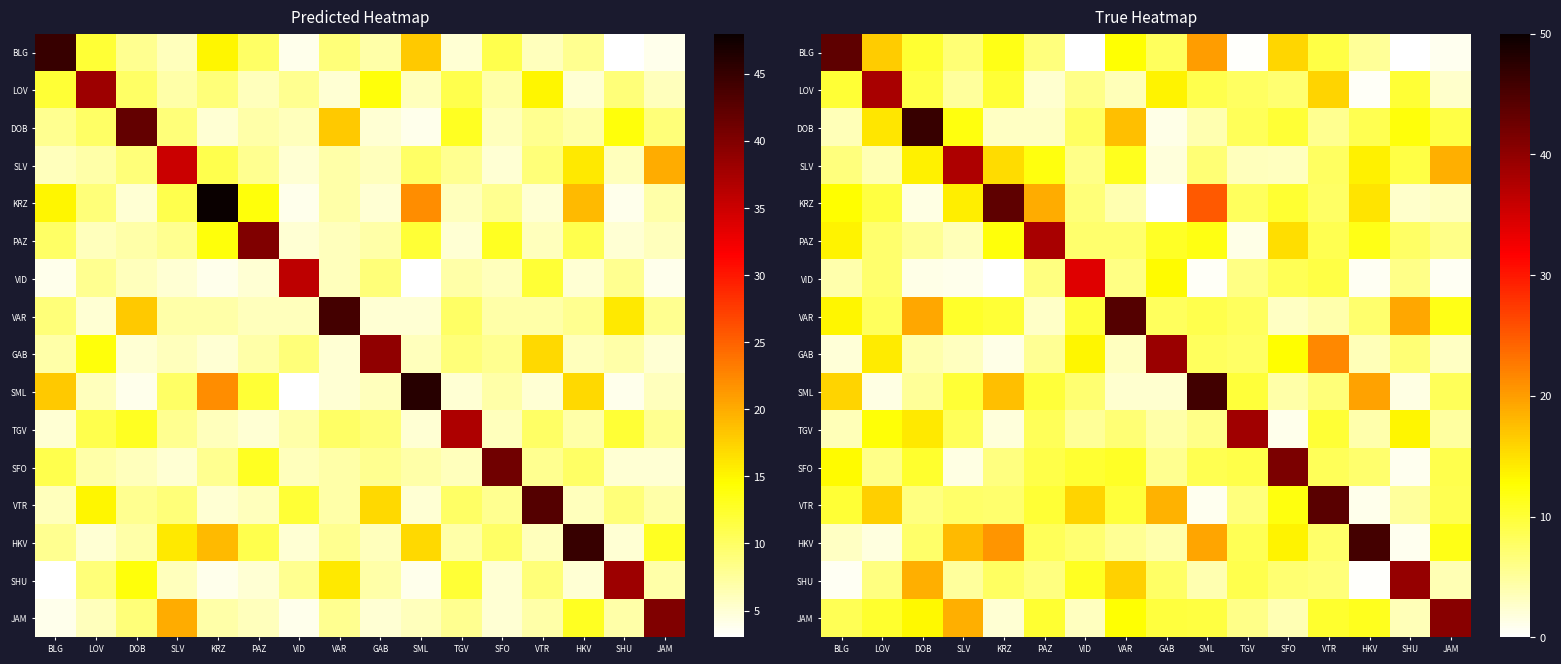

At which category is the sum across all series the highest?

SML